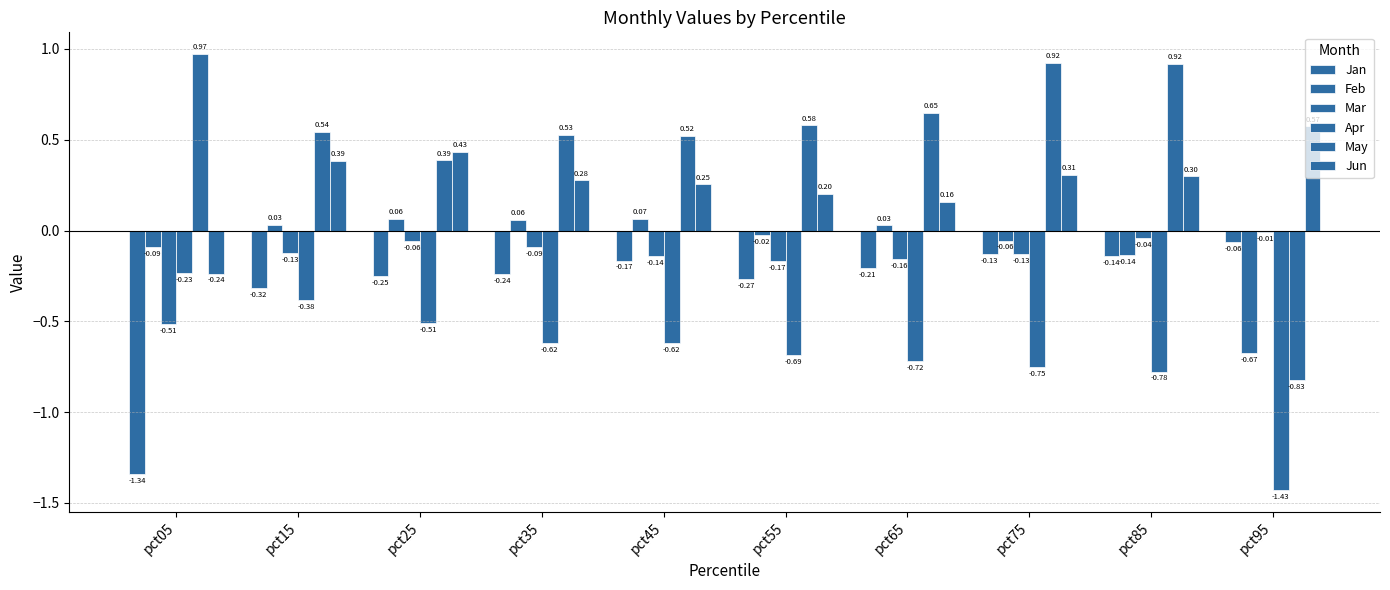

How many values in the Feb series exceed 0?

5